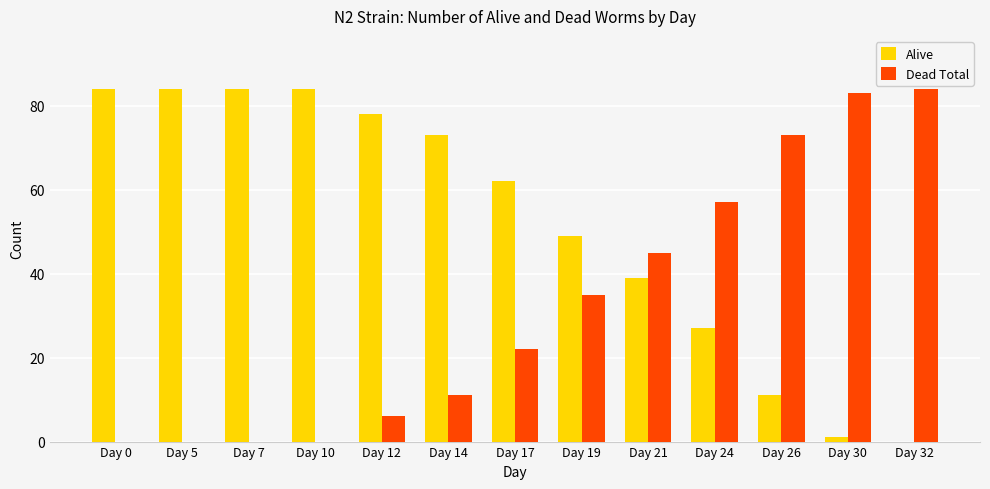

What is the total value across all series at Day 12?

84